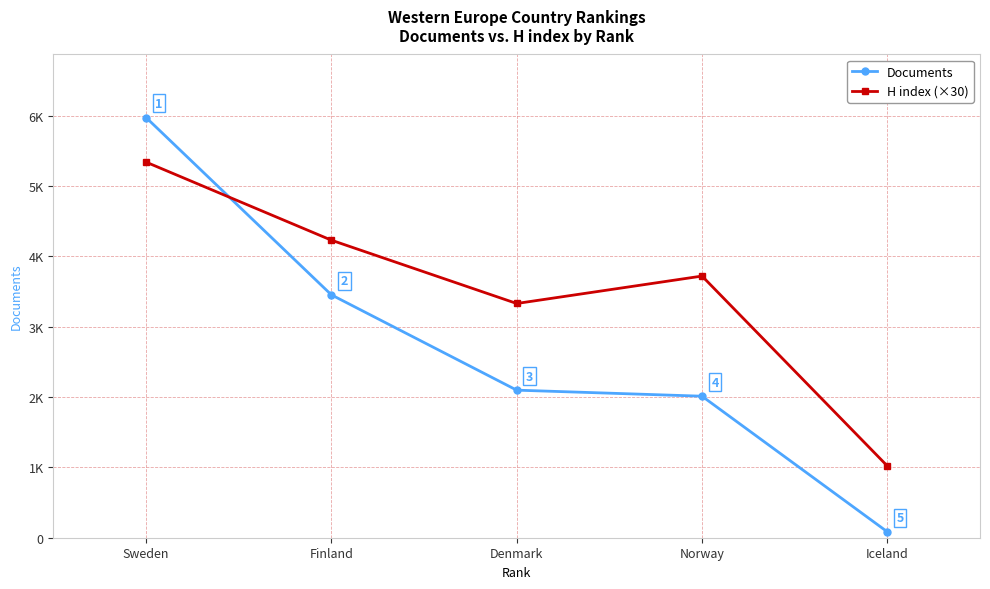

In H index (×30), how many points are lower than both neighbors (excluding endpoints)?

1